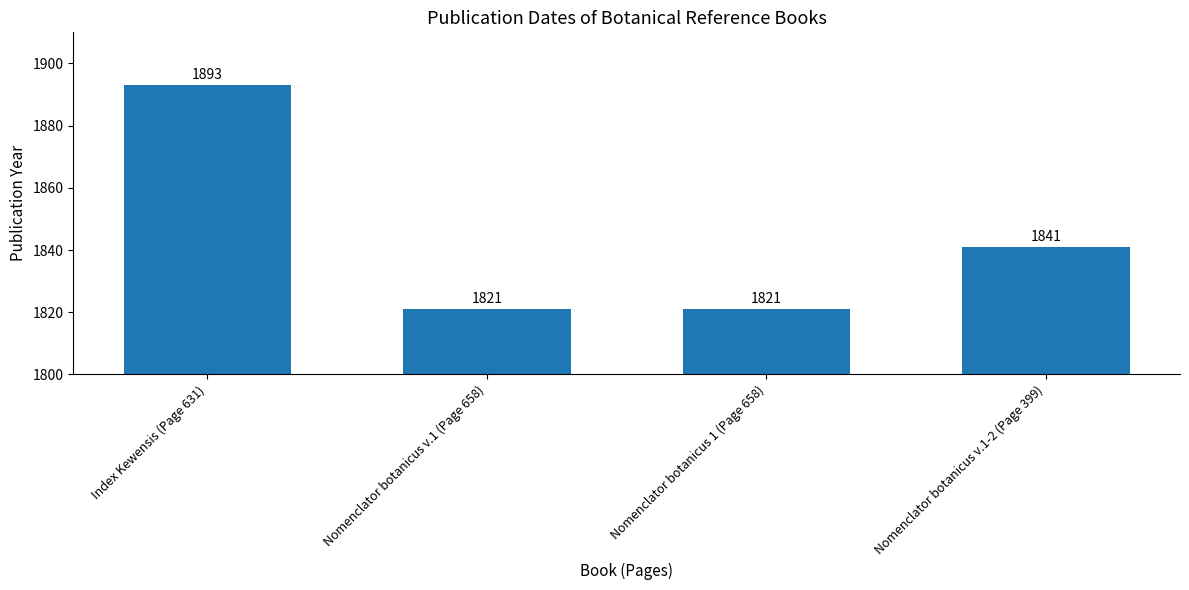

Reading left to right, what are all the values shown in this chart?

Index Kewensis (Page 631)=1893	Nomenclator botanicus v.1 (Page 658)=1821	Nomenclator botanicus 1 (Page 658)=1821	Nomenclator botanicus v.1-2 (Page 399)=1841